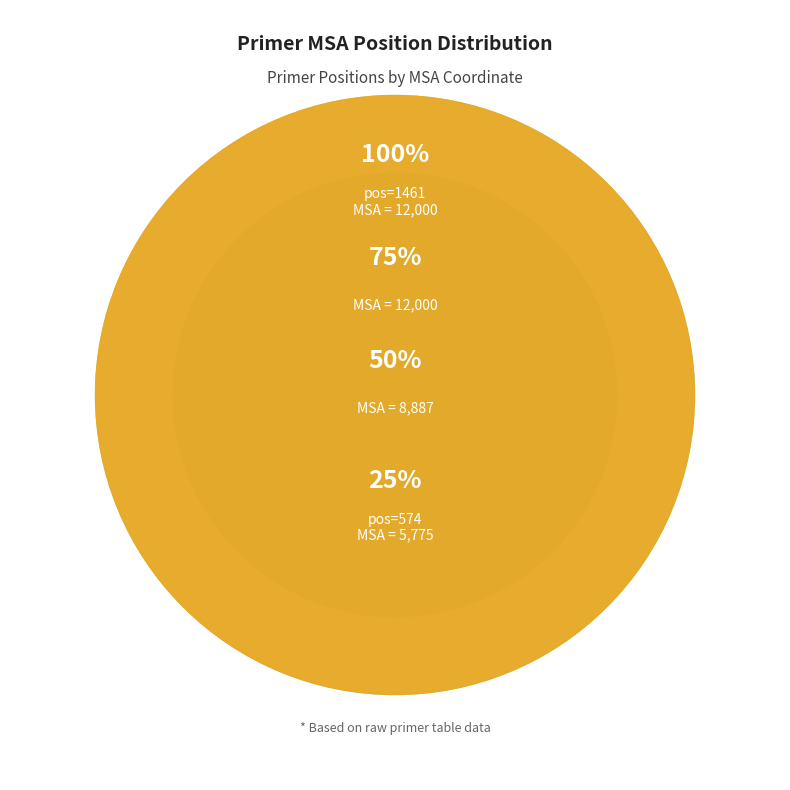

Is it true that 574 is 25% of the pie?

False